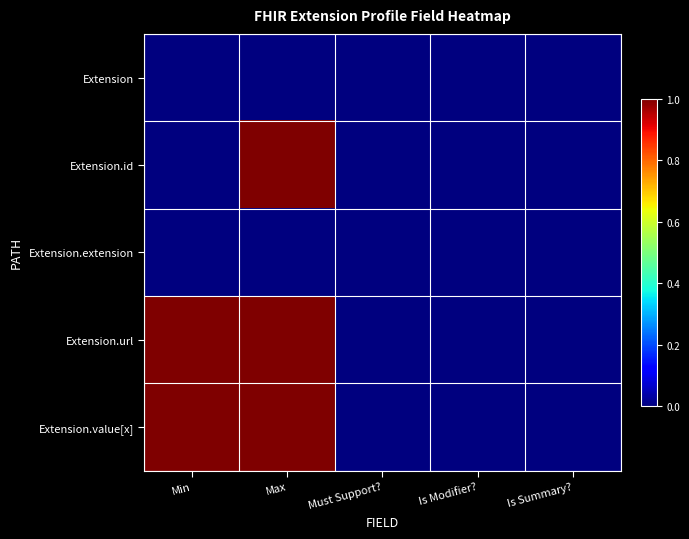

Between Is Modifier? and Min, which is larger?

Is Modifier?